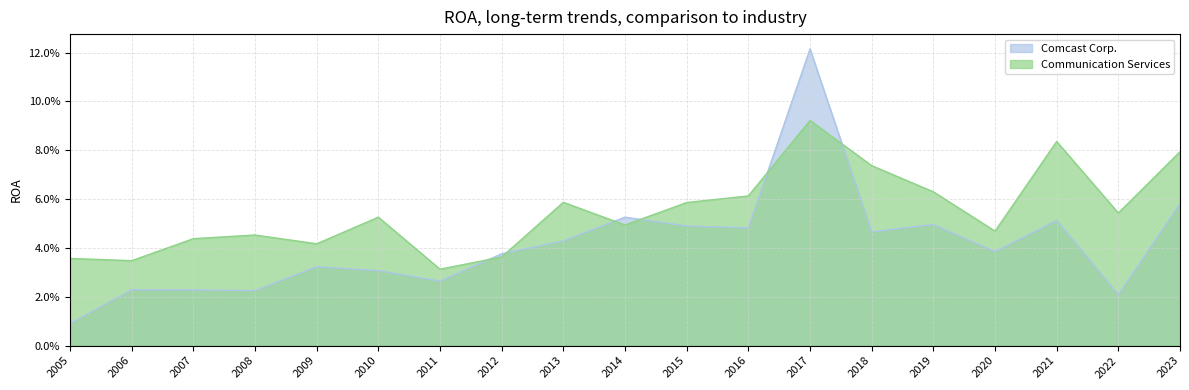

What is the difference between the maximum and minimum values in the Comcast Corp. series?

0.1